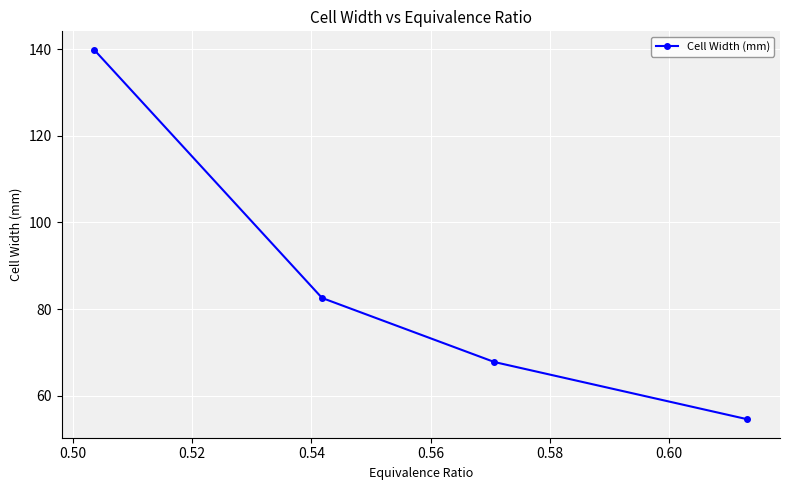

Count the number of categories in the chart.

4